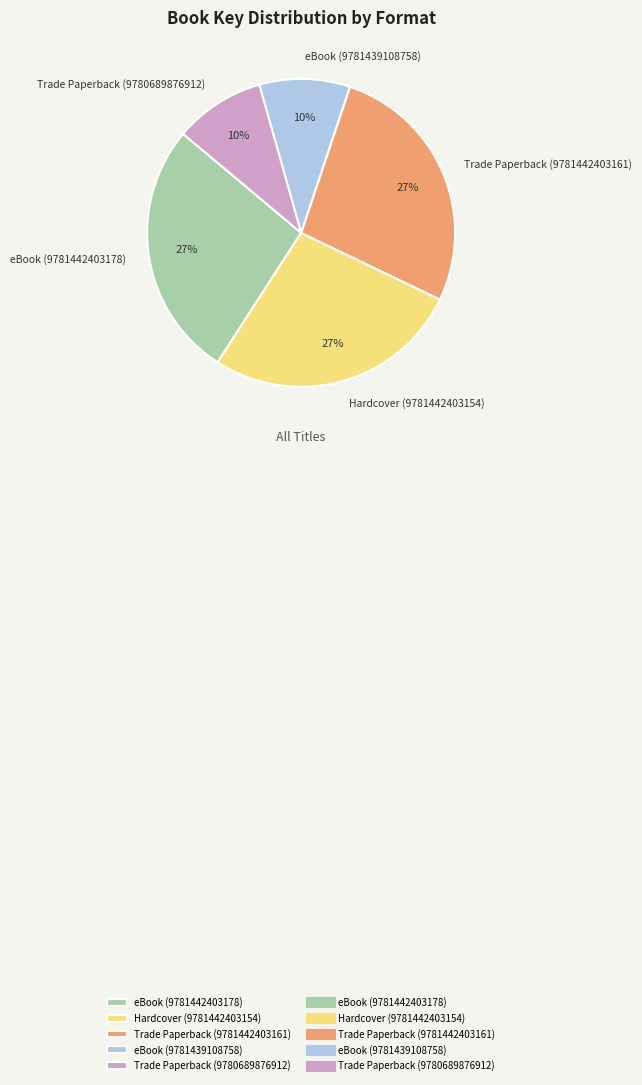

To the nearest percent, what is the difference between the largest and smallest slice percentages?

17%